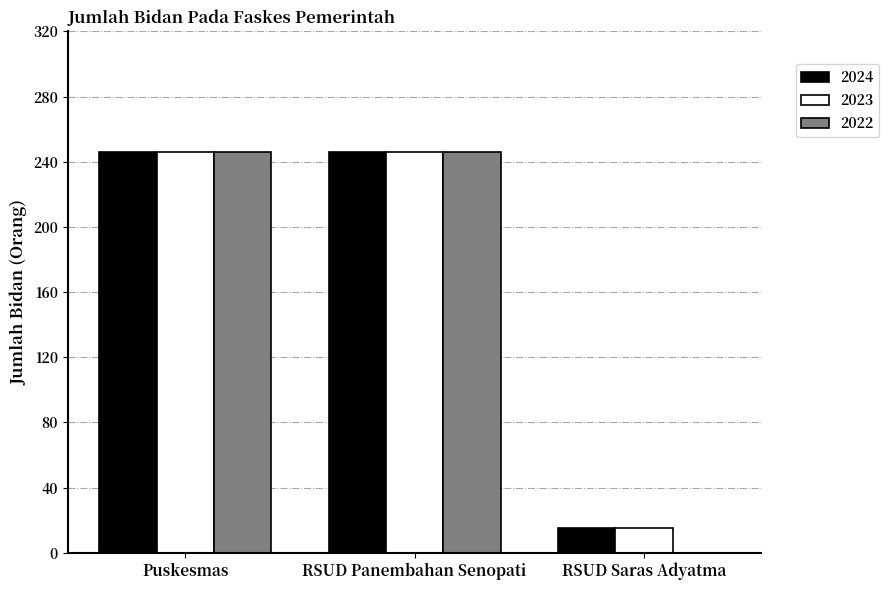

Are the bars horizontal?

No